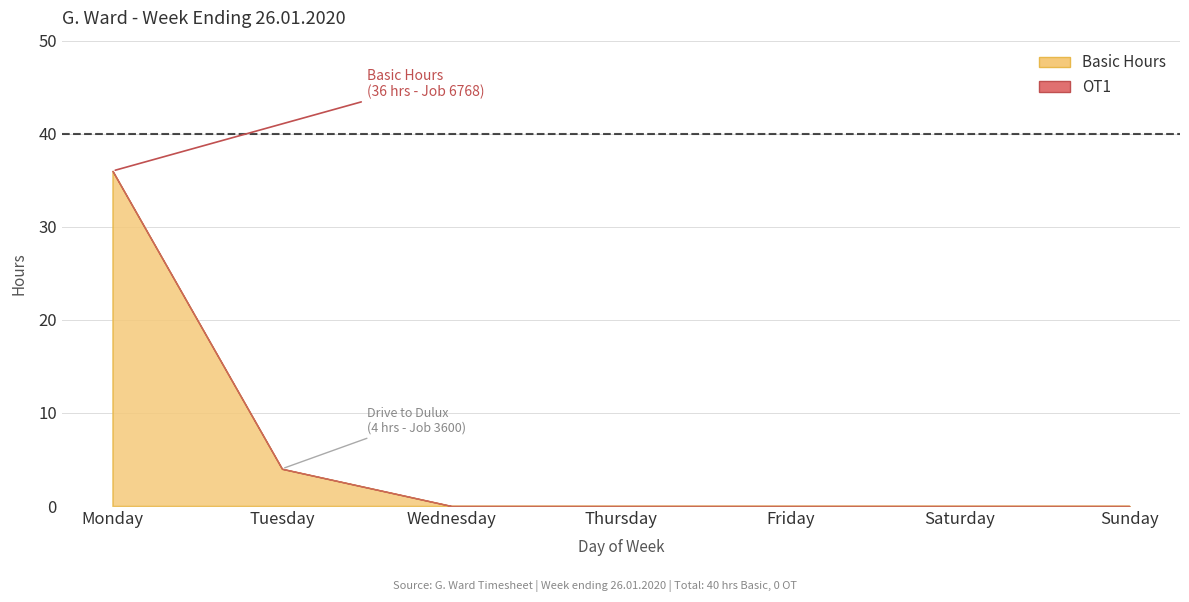

True or false: OT1 and Basic Hours cross at least once.

False